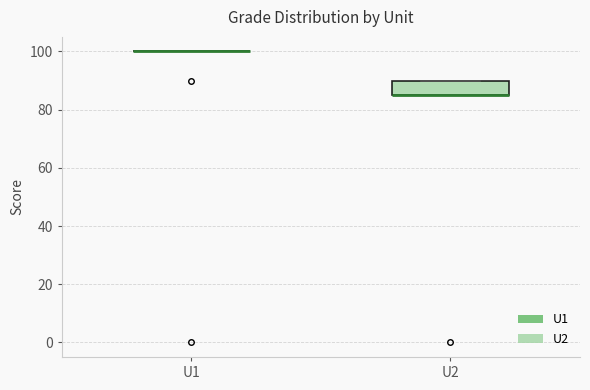

Reading left to right, read every box against the y-axis: the position of its median line, the range the box covers, and the ends of its whiskers. The values are not printed on the chart, so give them approximately, as read against the axis.

U1: box collapsed to a line at 100, whiskers 100 to 100
U2: median 86 (drawn on the box's lower edge), box 86 to 90, whiskers 86 to 90